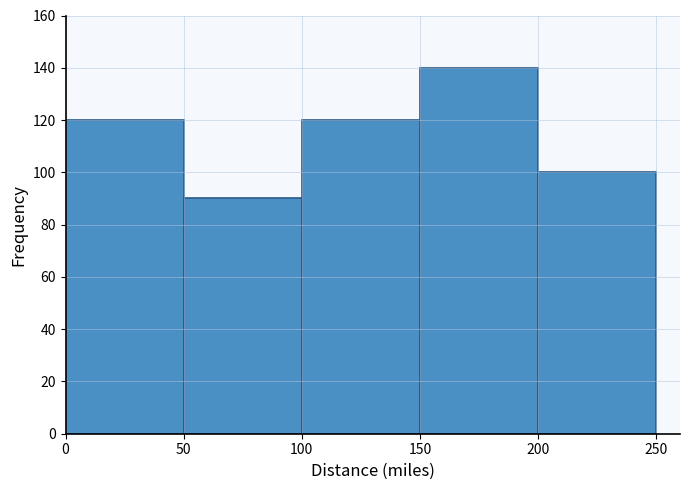

Reading left to right, list every bar in this chart as the range it spans on the x-axis followed by its height. The values are not printed on the chart, so give them approximately, as read against the axis.

0 to 50: 120
50 to 100: 90
100 to 150: 120
150 to 200: 140
200 to 250: 100